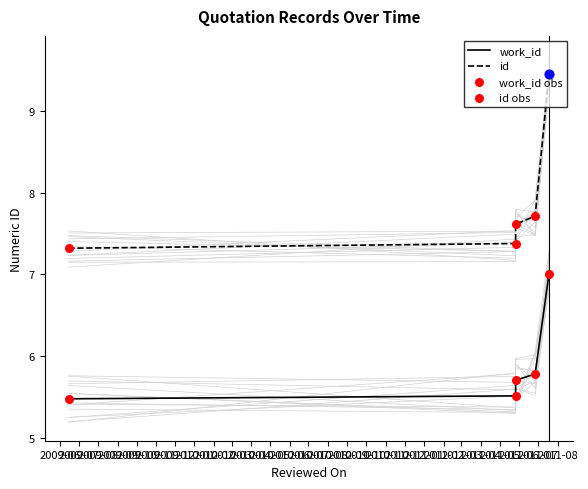

Which series has the largest Y range (max minus min)?

id